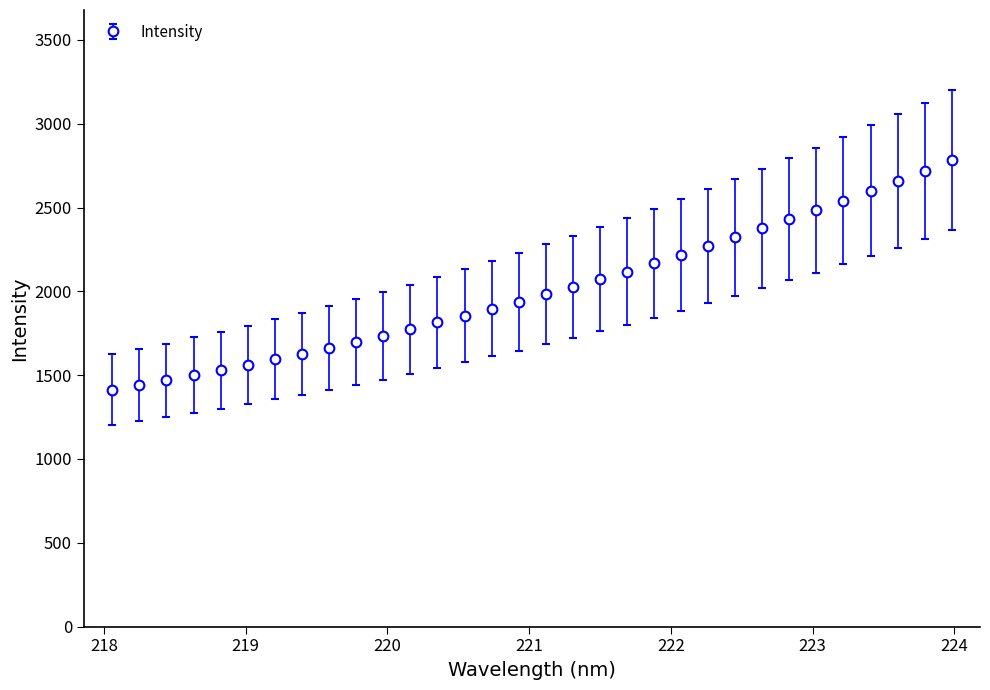

What is the maximum value shown in the chart?

2781.4